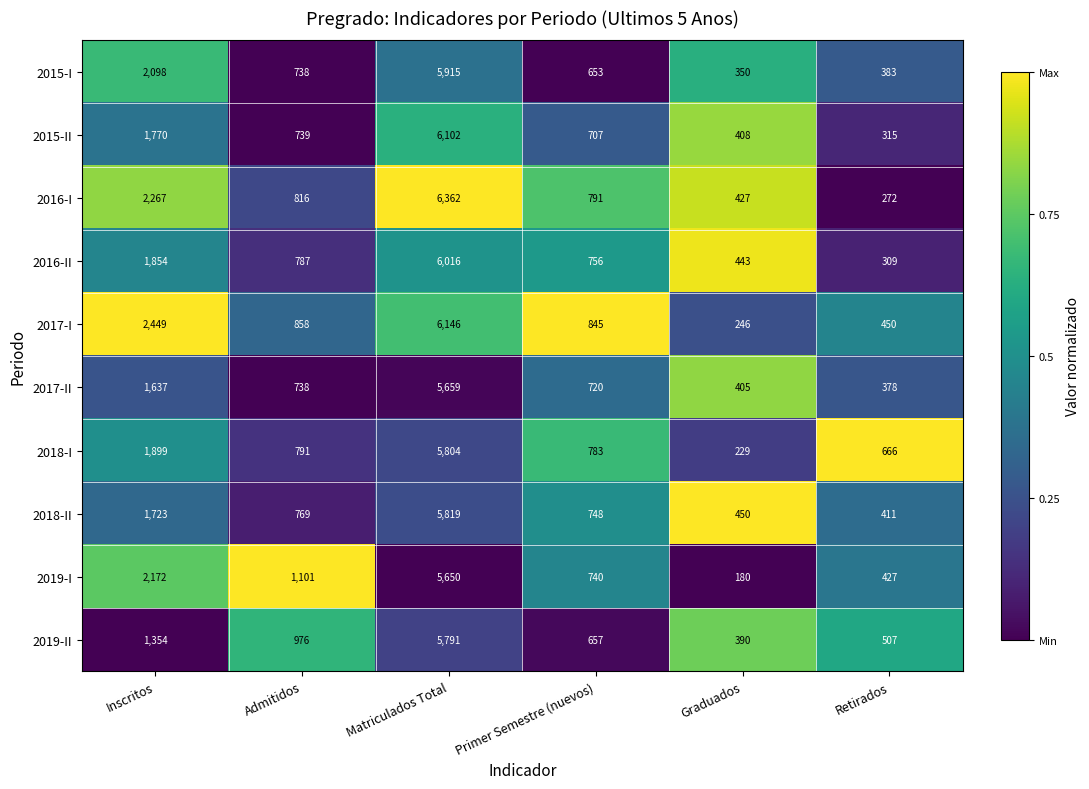

Is it true that 2017-I equals 1495 at Primer Semestre (nuevos)?

False